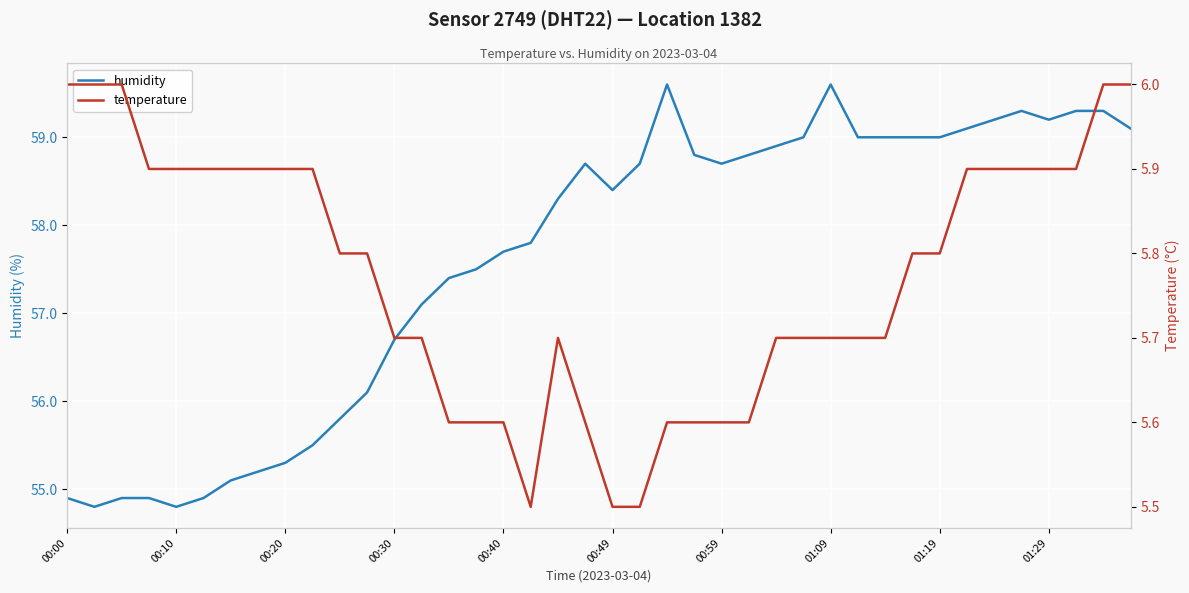

True or false: humidity has a value of 59.2 at 01:29.

True